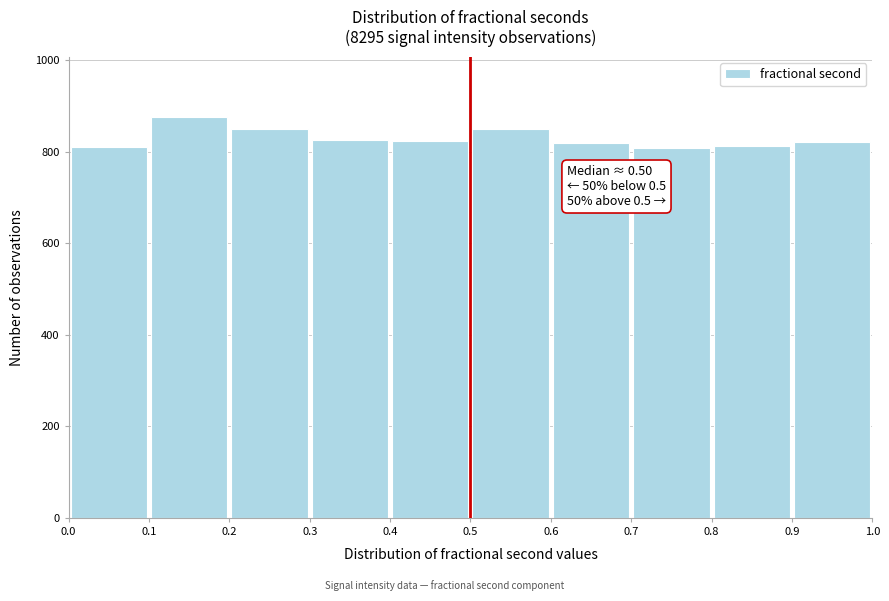

Which range on the x-axis has the tallest bar?

0.1 to 0.2